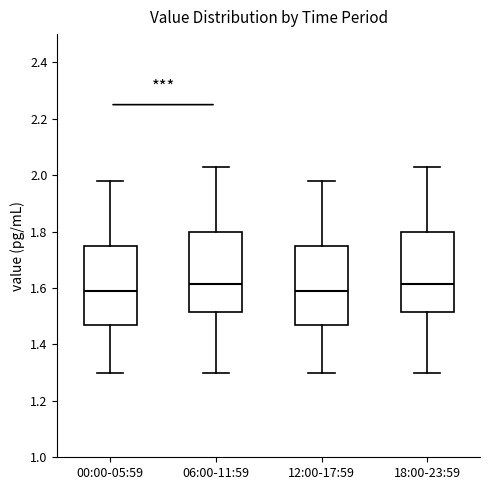

Reading left to right, read every box against the y-axis: the position of its median line, the range the box covers, and the ends of its whiskers. The values are not printed on the chart, so give them approximately, as read against the axis.

00:00-05:59: median 1.60, box 1.48 to 1.74, whiskers 1.30 to 1.98
06:00-11:59: median 1.62, box 1.52 to 1.80, whiskers 1.30 to 2.04
12:00-17:59: median 1.60, box 1.48 to 1.74, whiskers 1.30 to 1.98
18:00-23:59: median 1.62, box 1.52 to 1.80, whiskers 1.30 to 2.04